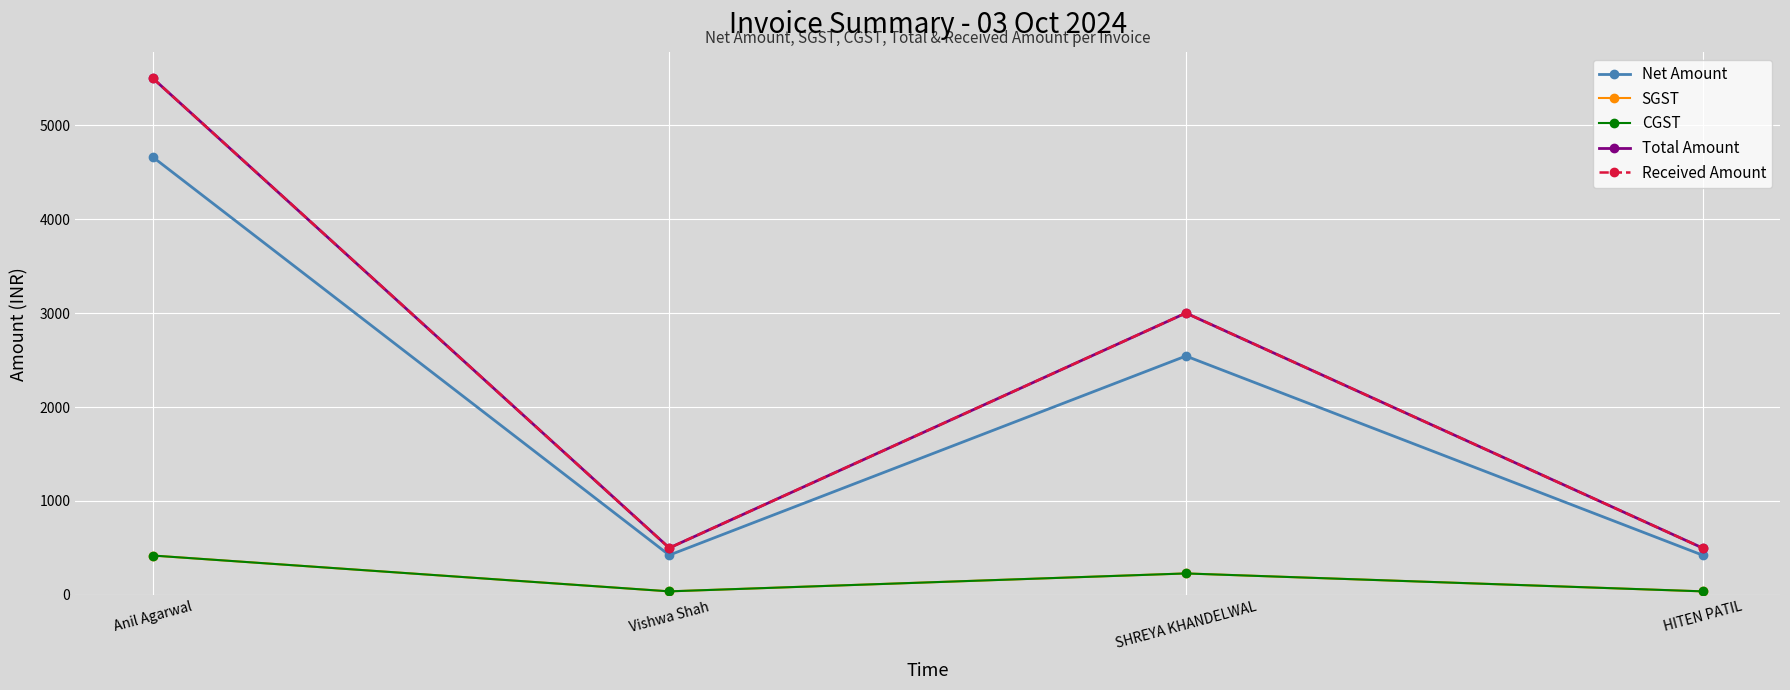

Is this an area chart (filled region under the line)?

No